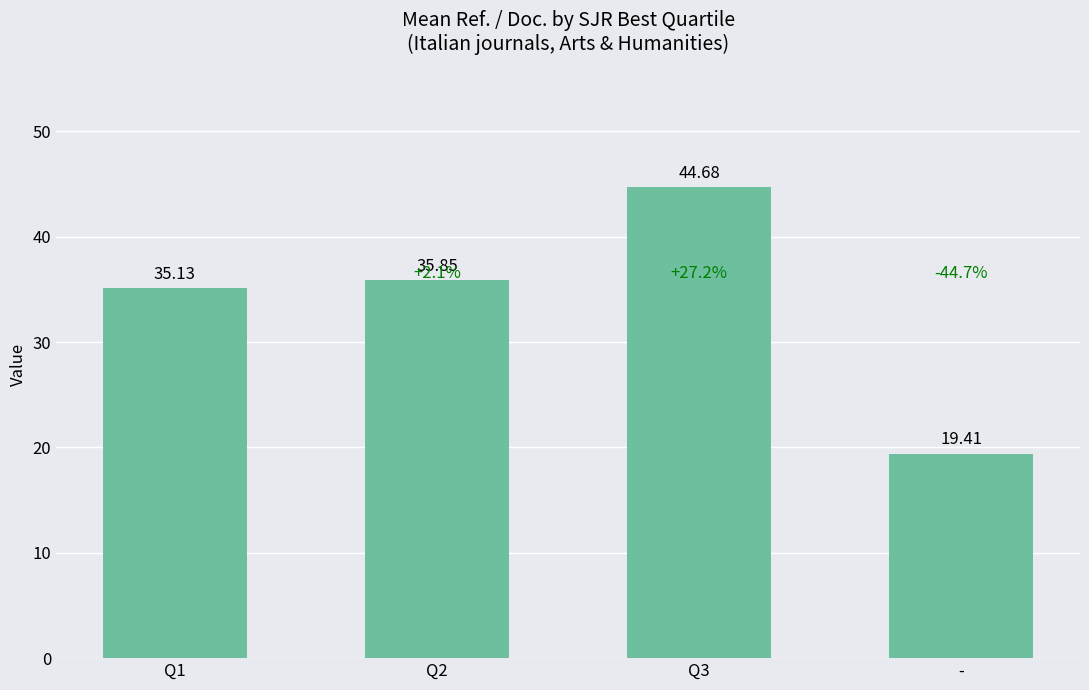

Read the value at Q2.

35.9